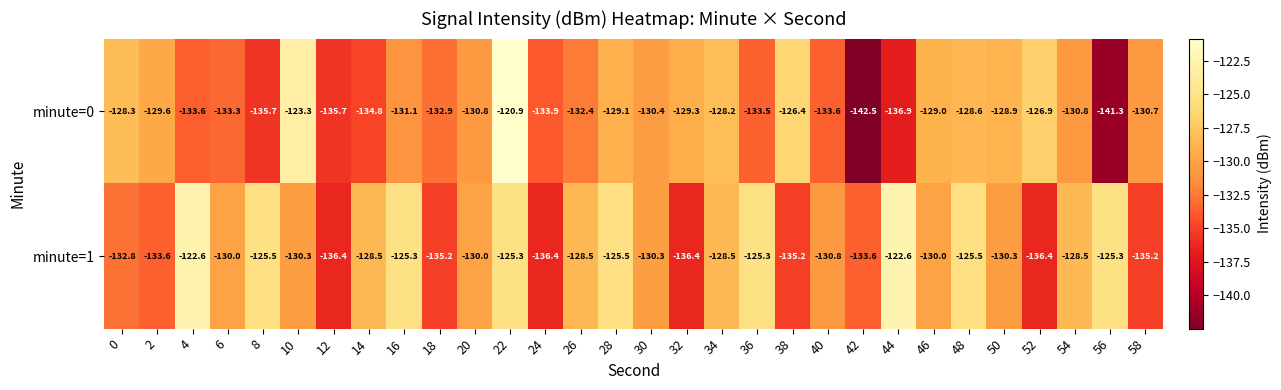

What is the total value across all series at 34?

-256.7